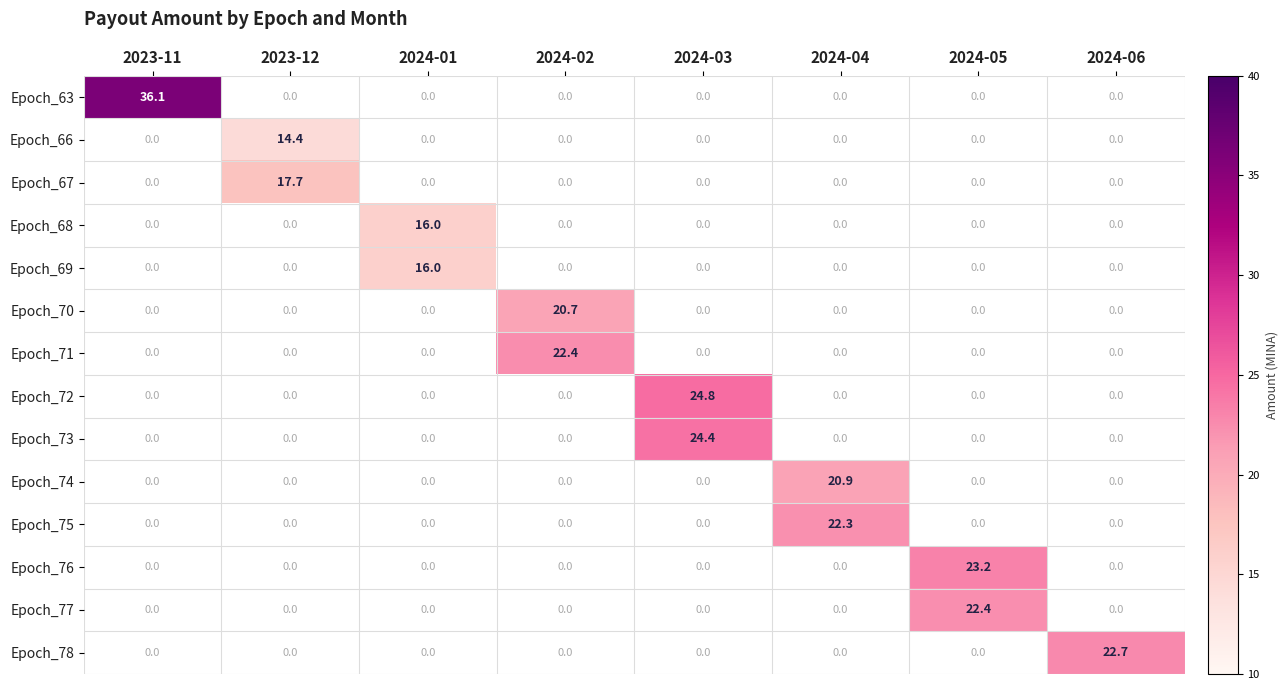

Is it true that Epoch_67 equals 8.2 at 2024-05?

False